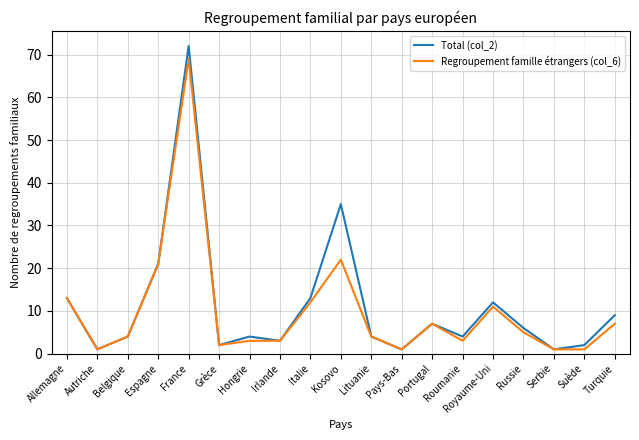

What is the difference between the Total (col_2) values at Lituanie and Allemagne?

9